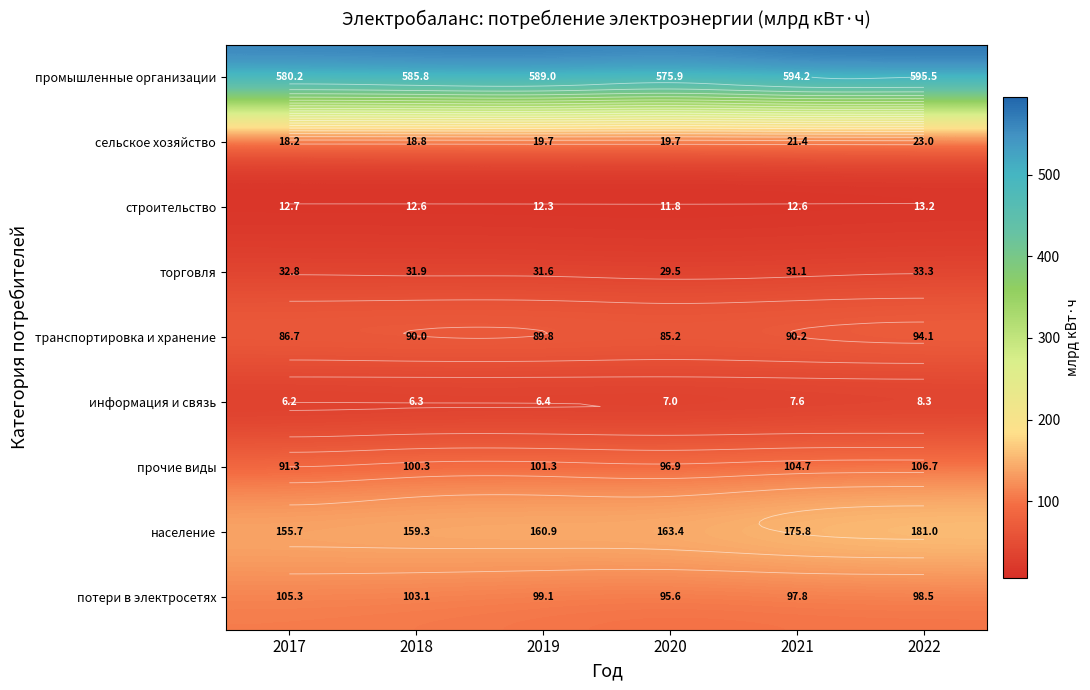

Which category has the highest value across all series?

2022